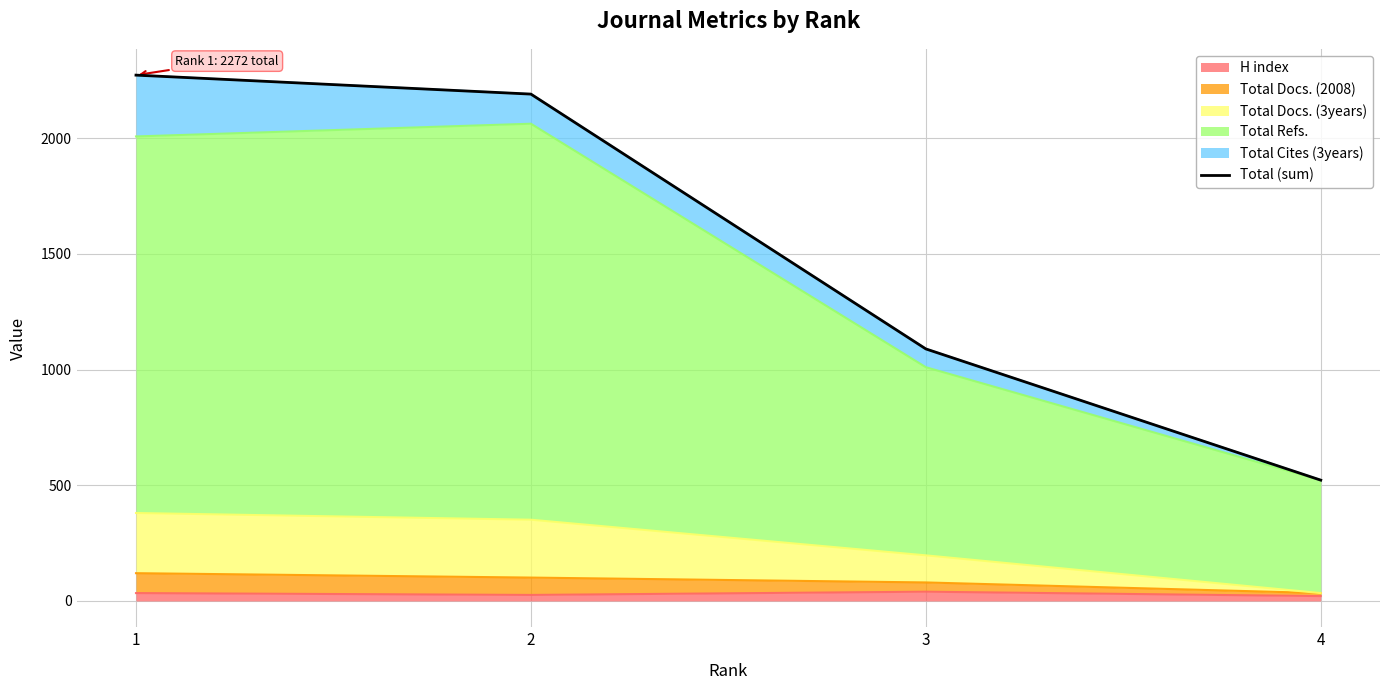

Approximately how many times larger is the value at 4 compared to 1?

0.2